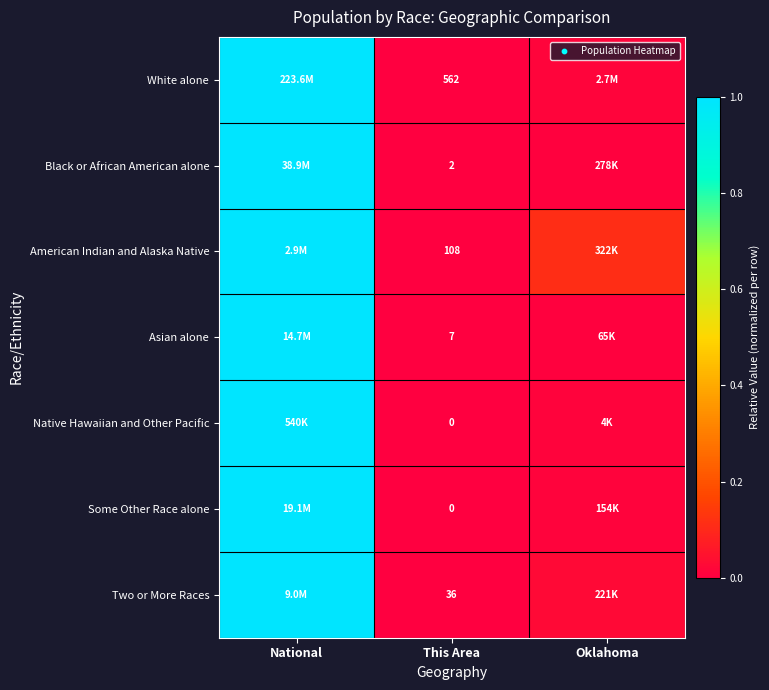

What is the sum of all Native Hawaiian and Other Pacific values?

1.0